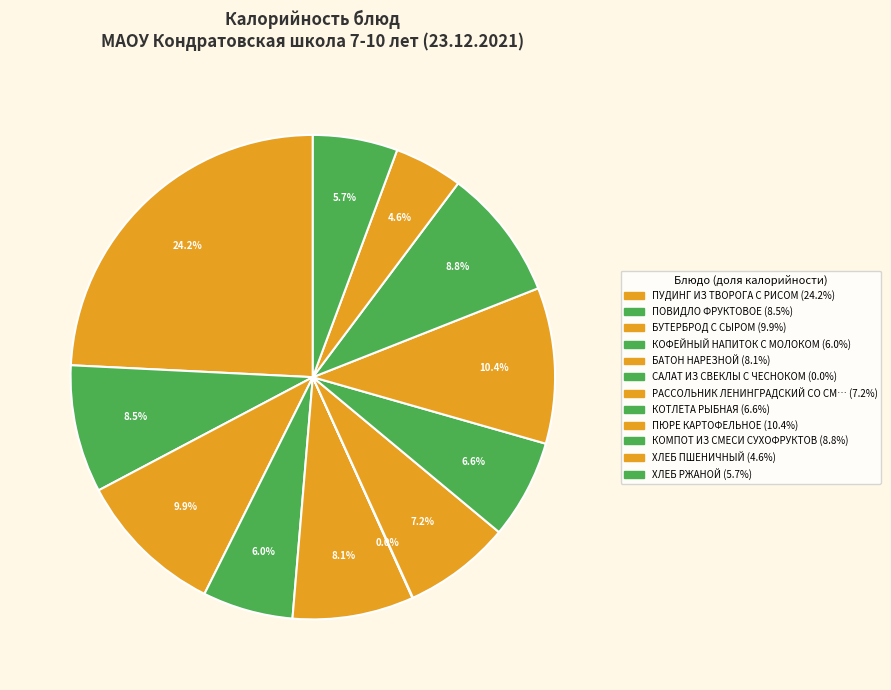

What is the smallest slice in the pie chart?

САЛАТ ИЗ СВЕКЛЫ С ЧЕСНОКОМ